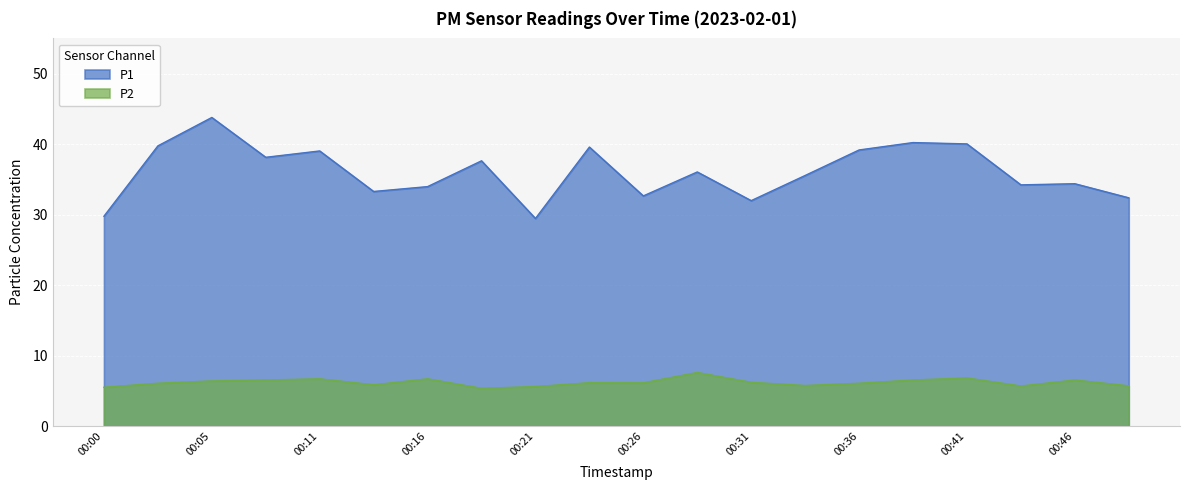

Where is P2 nearest to the value 6?

00:03